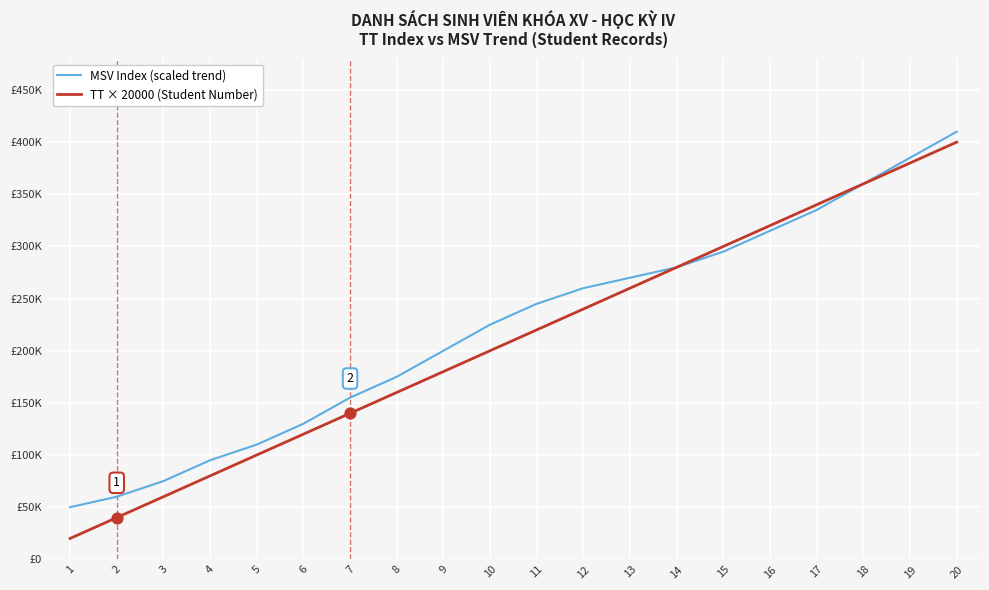

At which category is the sum across all series the highest?

20